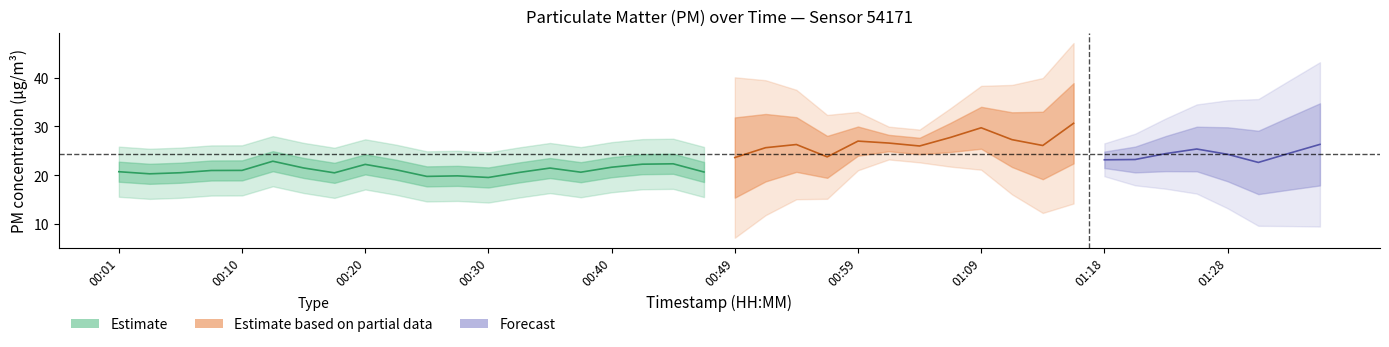

Is this an area chart (filled region under the line)?

No